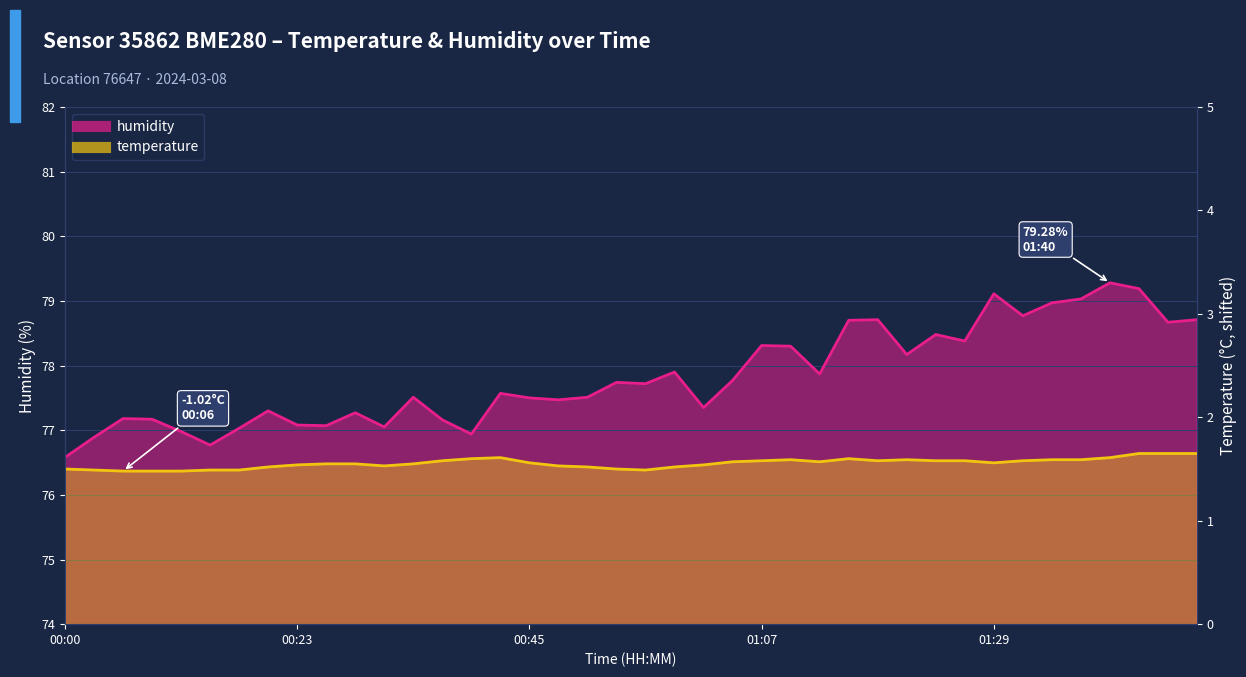

At which category does humidity reach its first local valley?

00:15